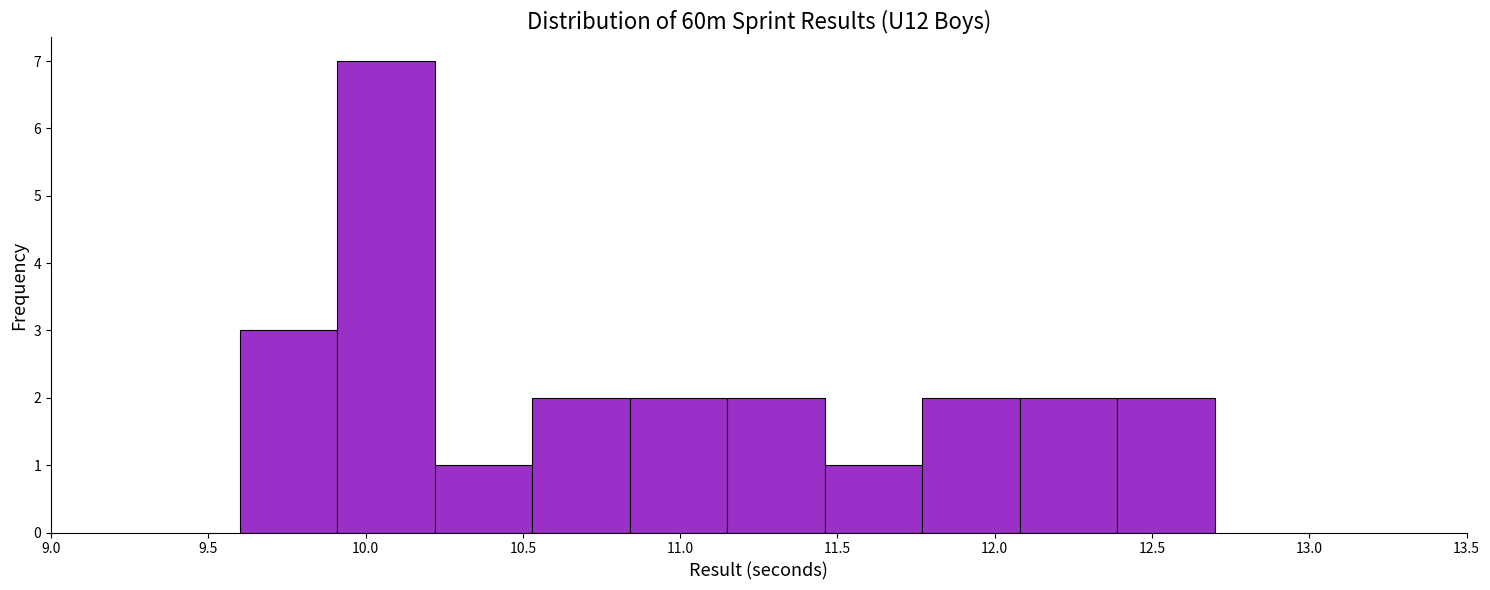

Over which range of the x-axis is the bar tallest?

9.91 to 10.22